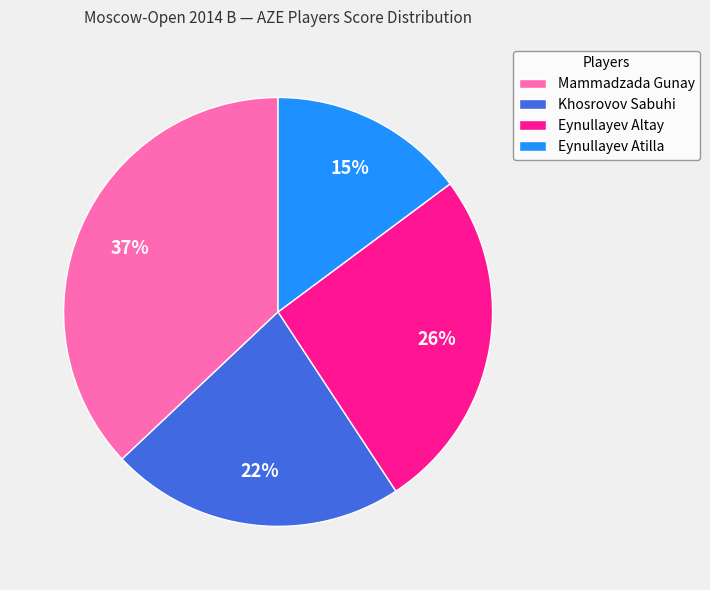

What is the ratio of the value at Khosrovov Sabuhi to the value at Mammadzada Gunay?

0.6